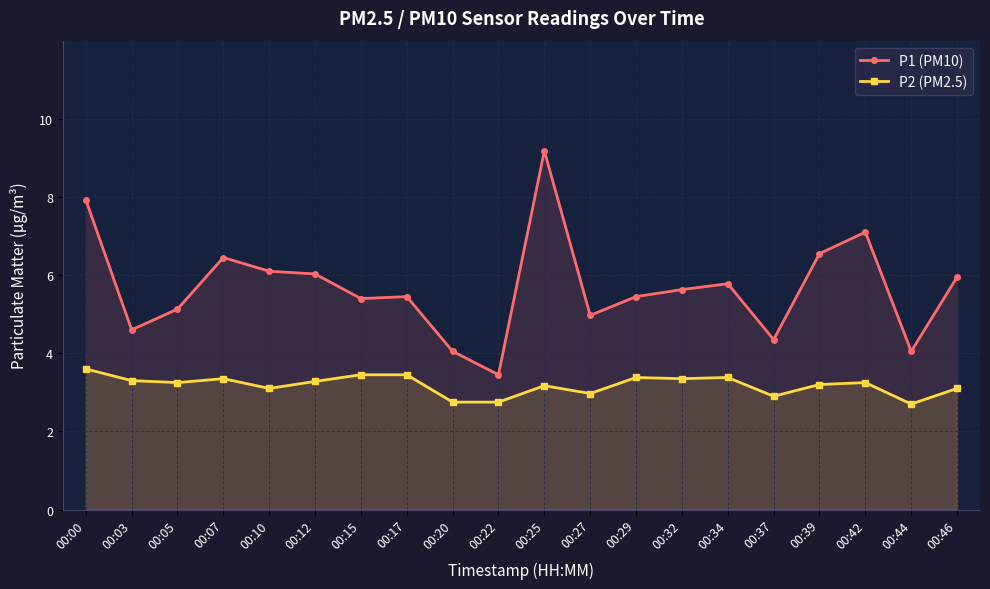

What is the value of the P2 (PM2.5) point at the 15th from the left?

3.4